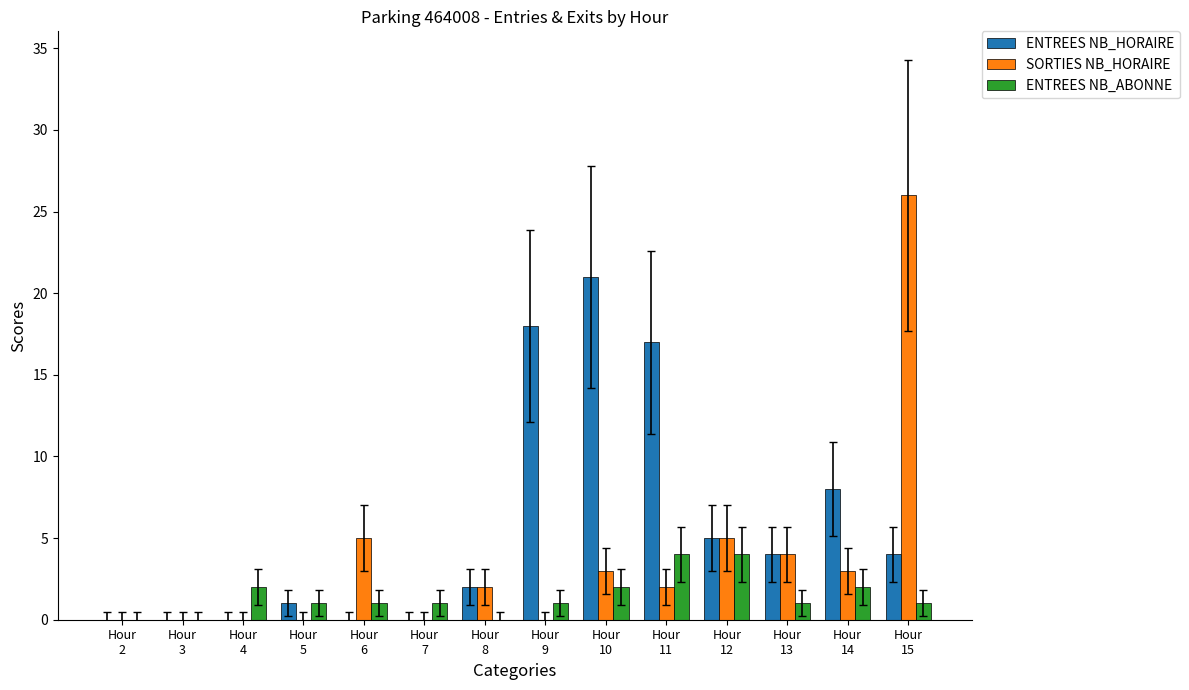

Which series has the largest total across all categories?

ENTREES NB_HORAIRE